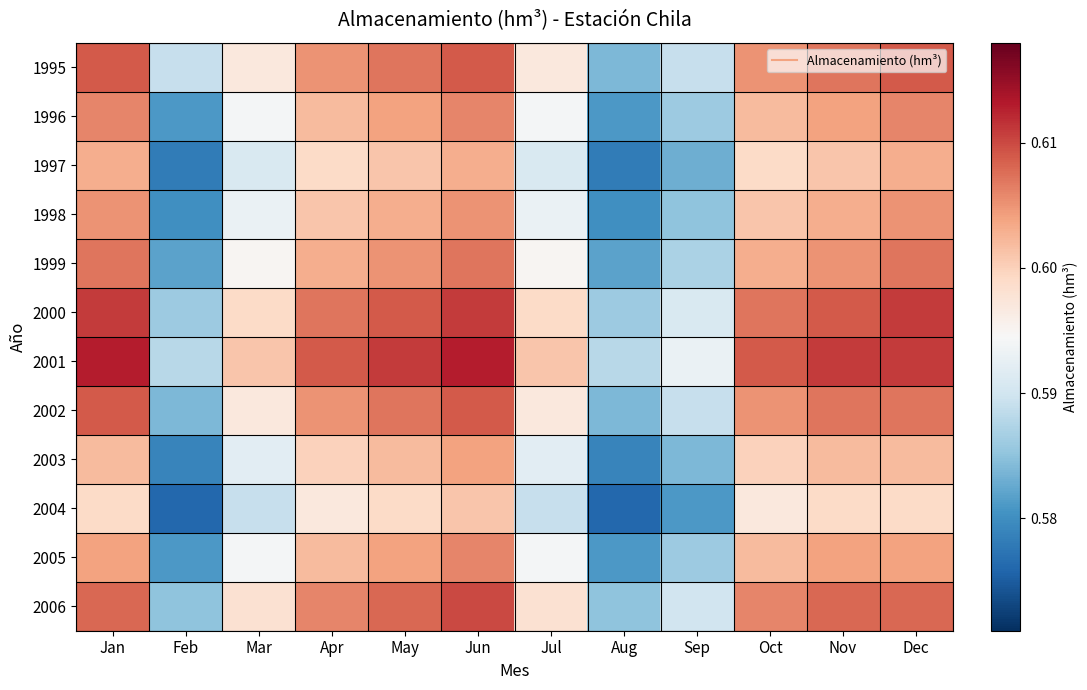

Which series changed the most between Jul and Aug?

1995